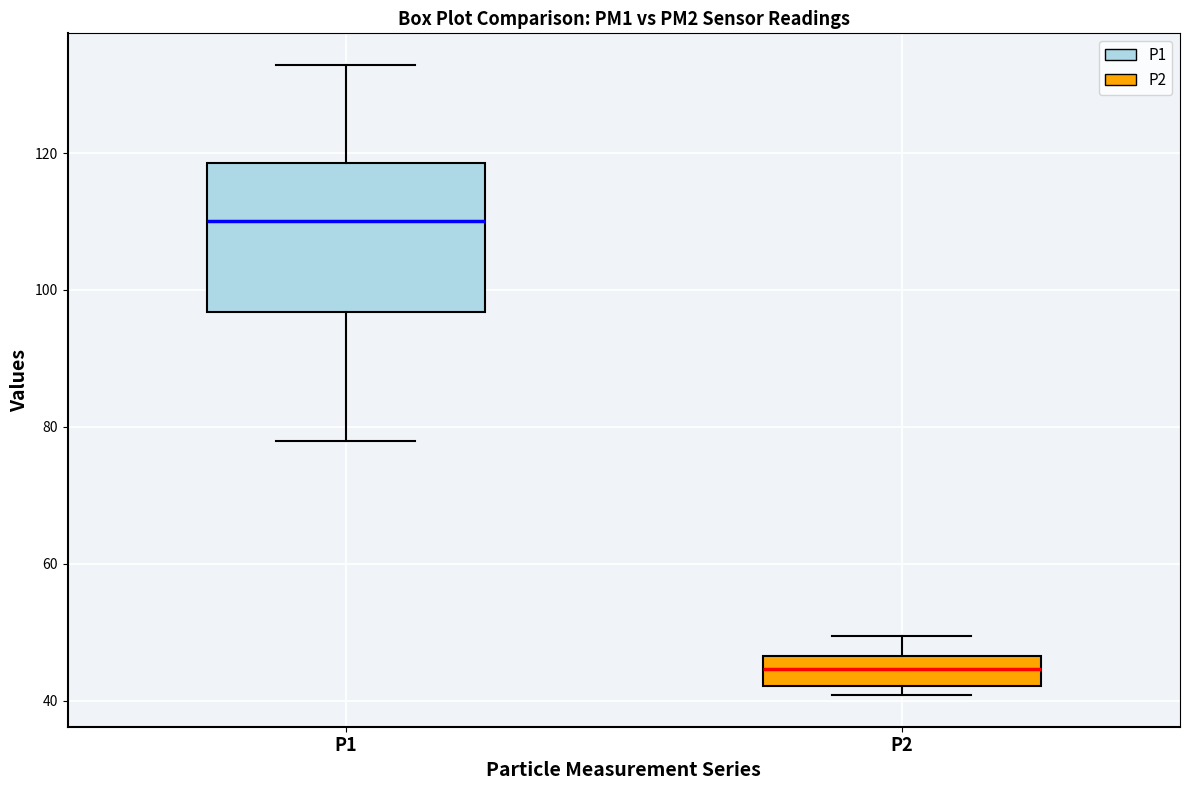

Which box is the tallest, from its lower edge to its upper edge?

P1